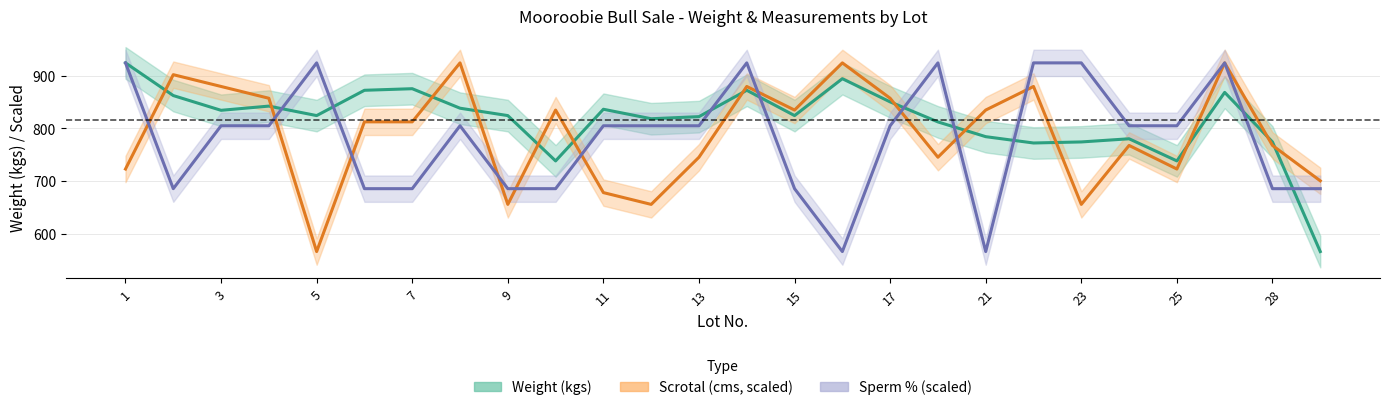

The Sperm % (scaled) series shows 1443.1 at 11. True or false?

False